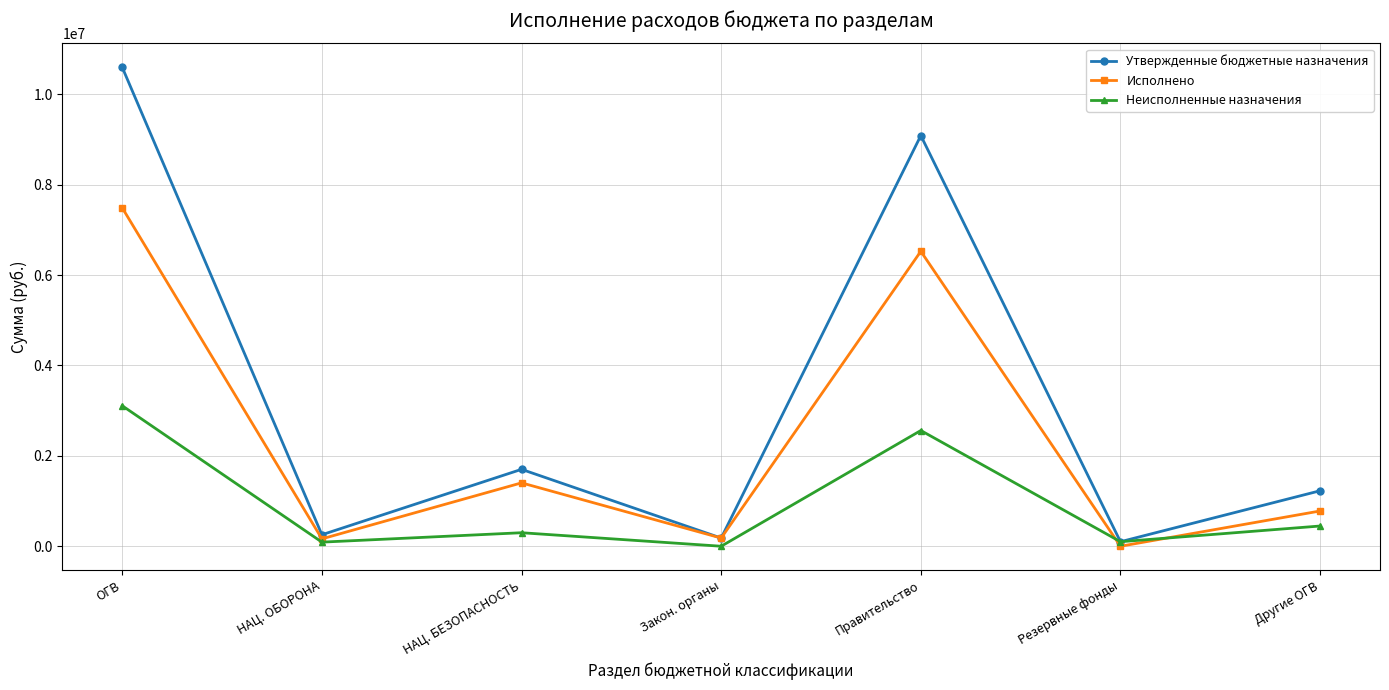

What are all the series names shown in the legend?

Утвержденные бюджетные назначения, Исполнено, Неисполненные назначения